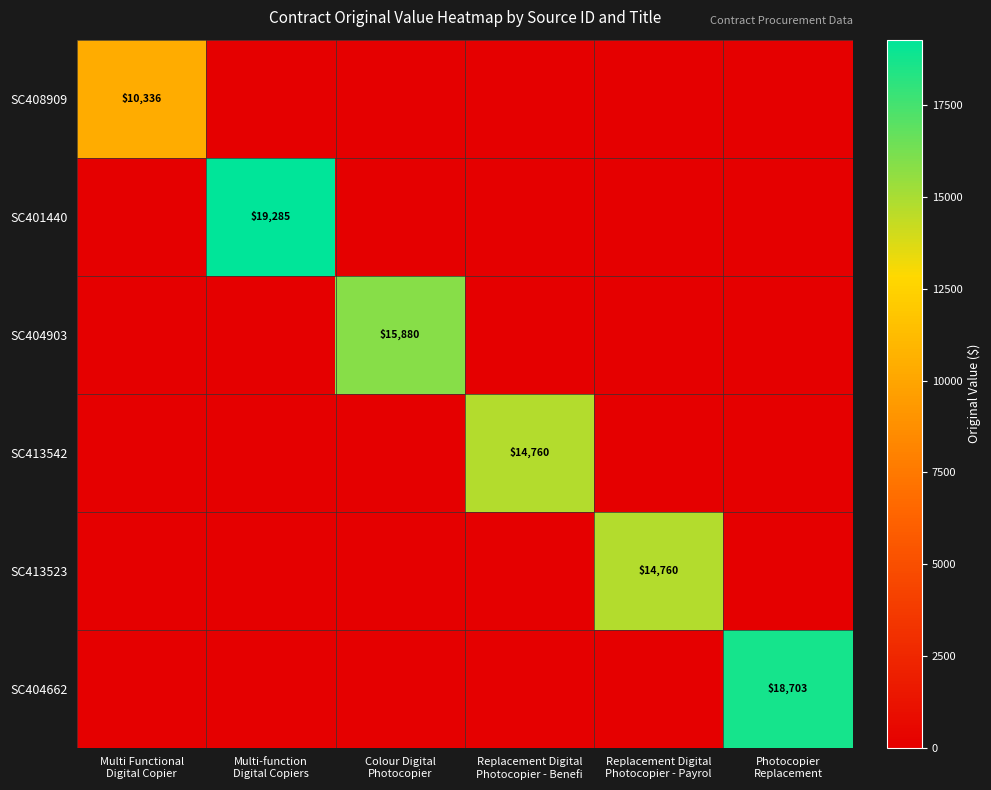

How many positive values does the SC408909 series have?

1